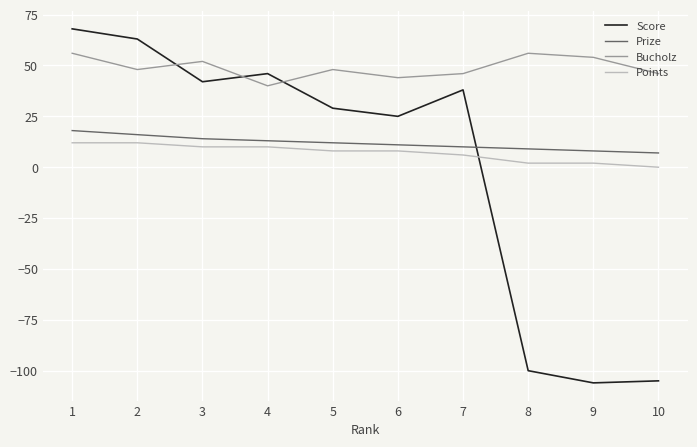

What is the minimum value shown in the chart?

-106